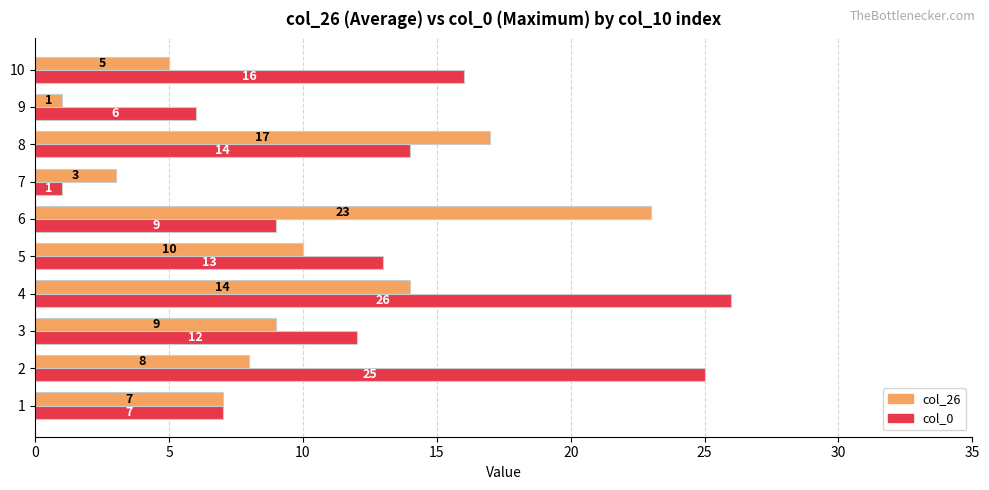

True or false: col_26 has a value of 7 at 1.

True